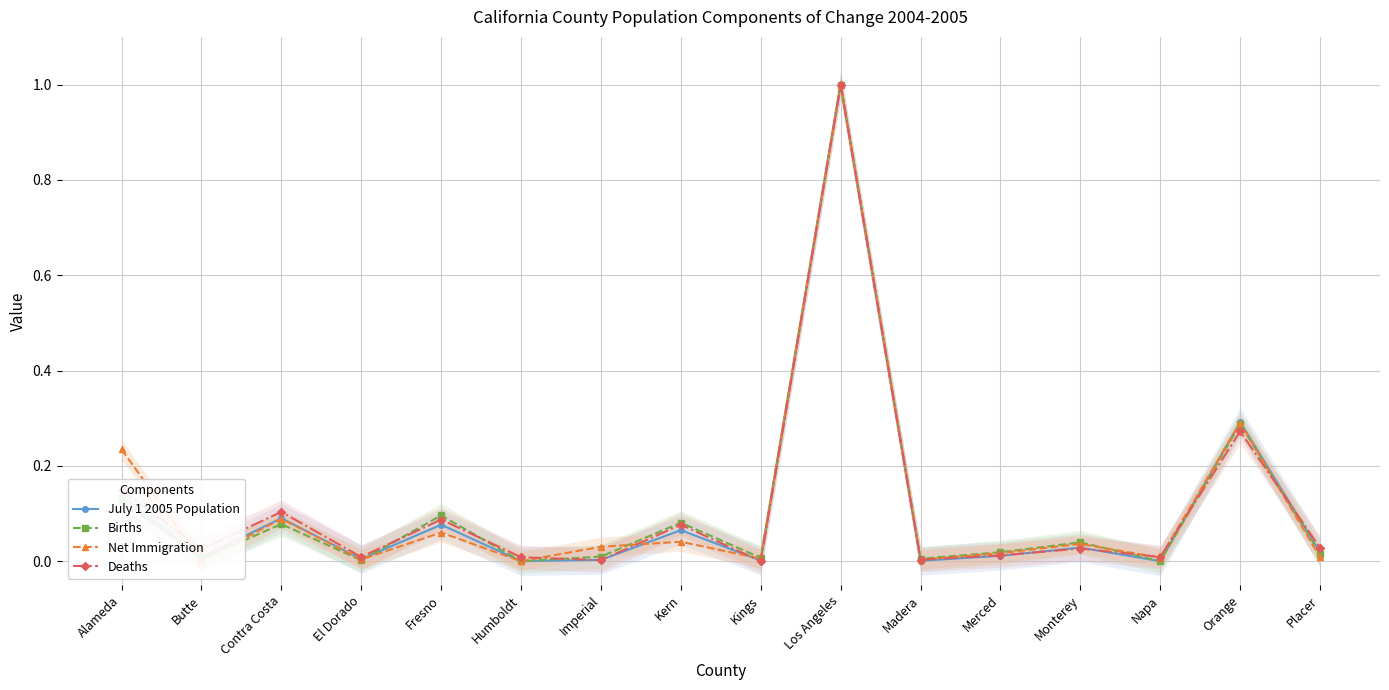

How many interior local peaks does the July 1 2005 Population series have?

6